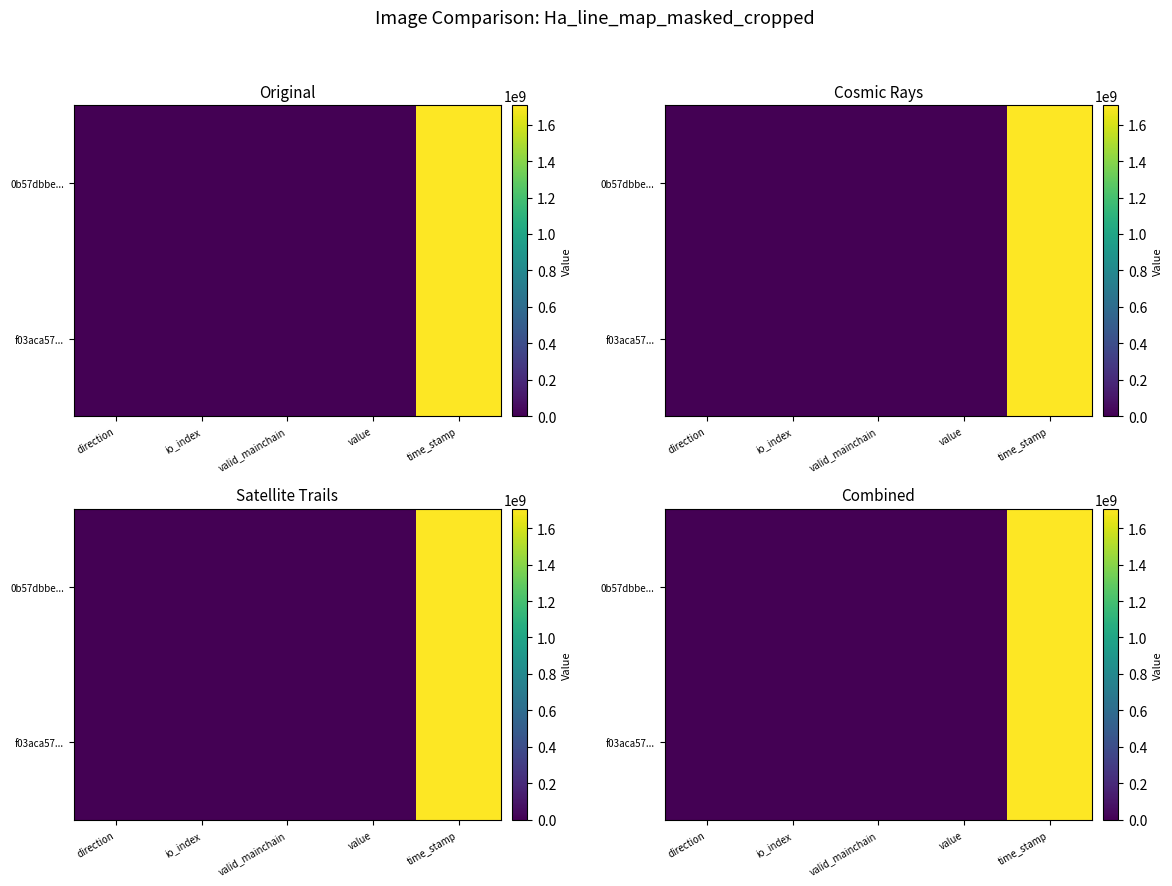

What is the average value of the 0b57dbbe... series?

341103499.1